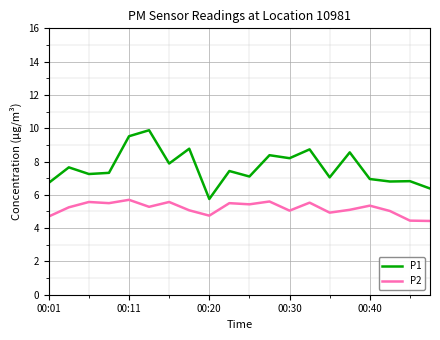

Which series has the largest total across all categories?

P1